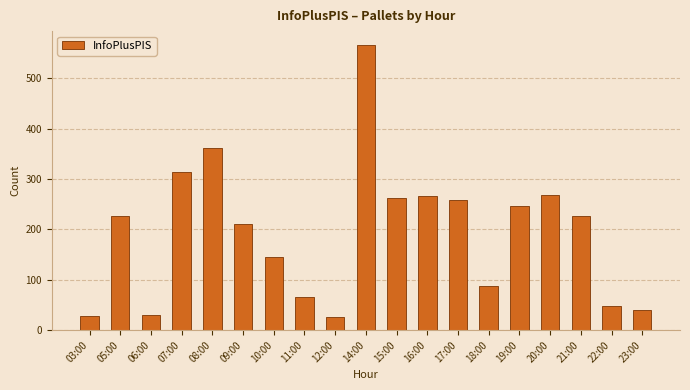

Does the chart contain any negative values?

No